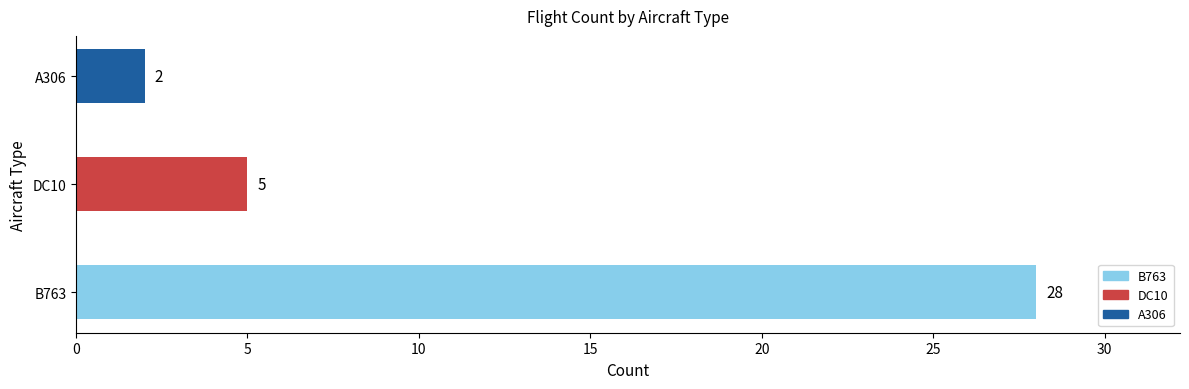

Rank the categories by value from lowest to highest.

A306, DC10, B763